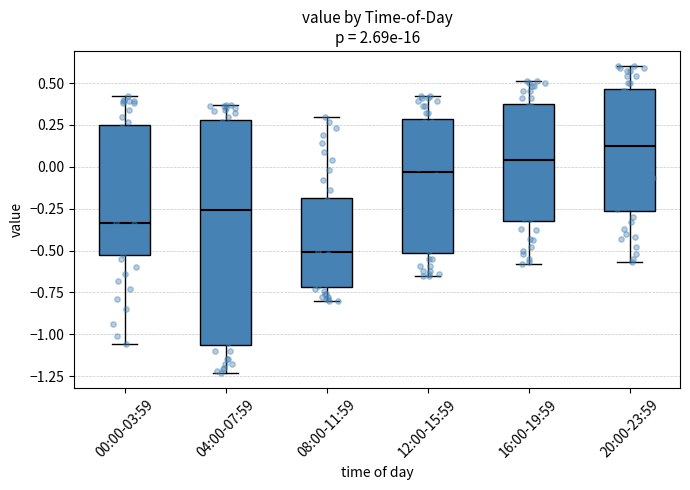

Which box has the highest median line?

20:00-23:59